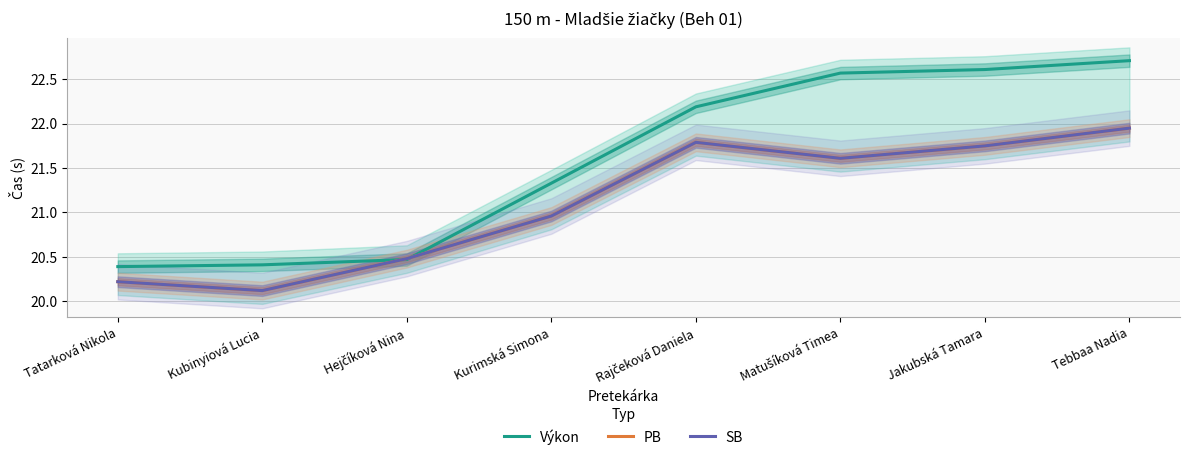

What is the difference between the maximum and minimum values in the SB series?

1.8